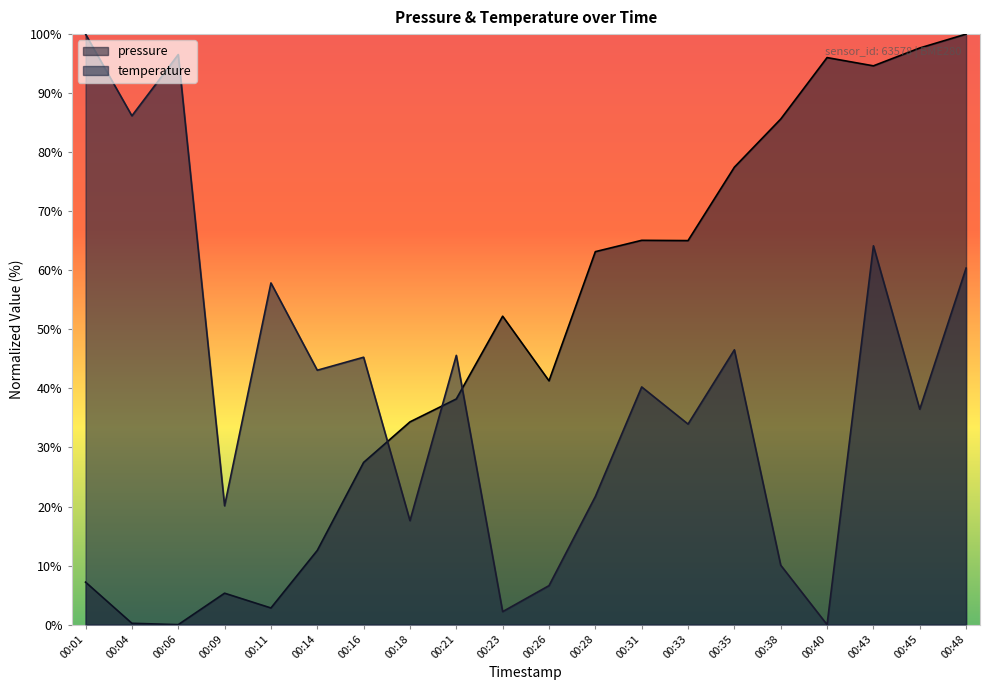

The value of temperature at 00:16 is 68.4. True or false?

False